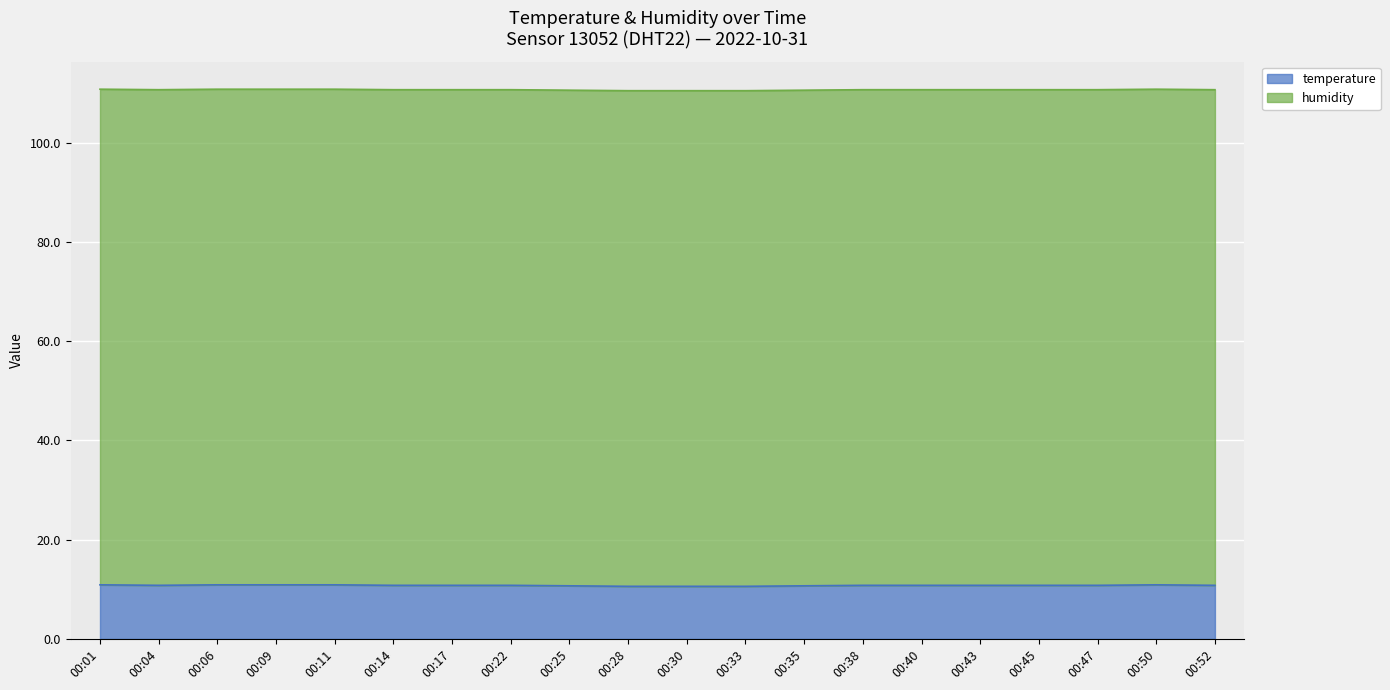

What is the ratio of the value at 00:35 to the value at 00:04?

1.0